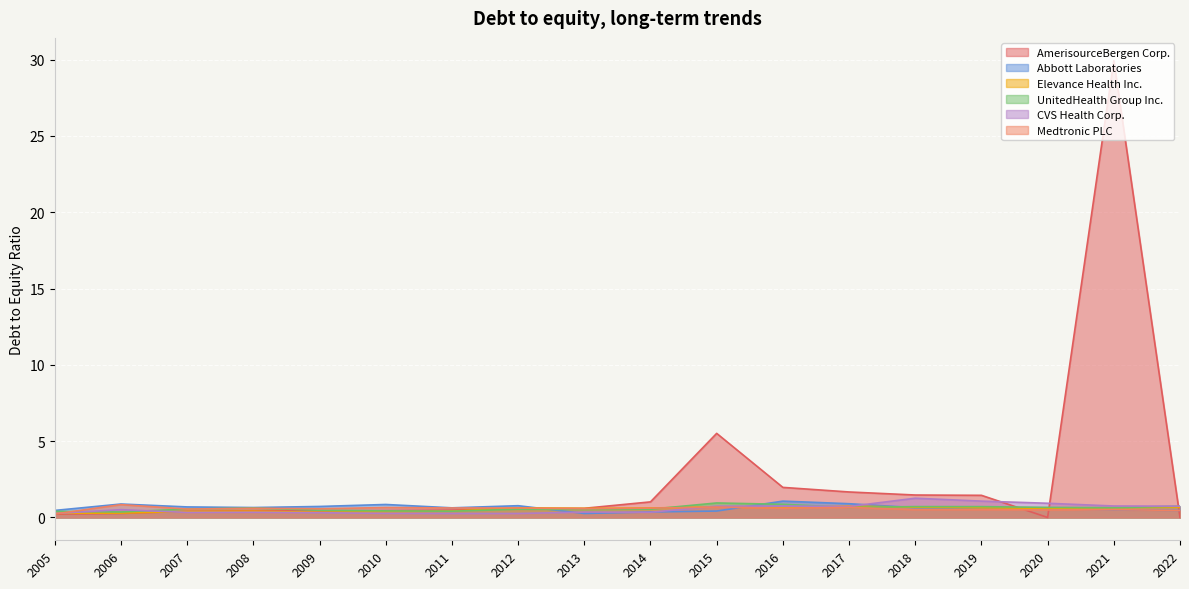

At which category is the sum across all series the highest?

2021